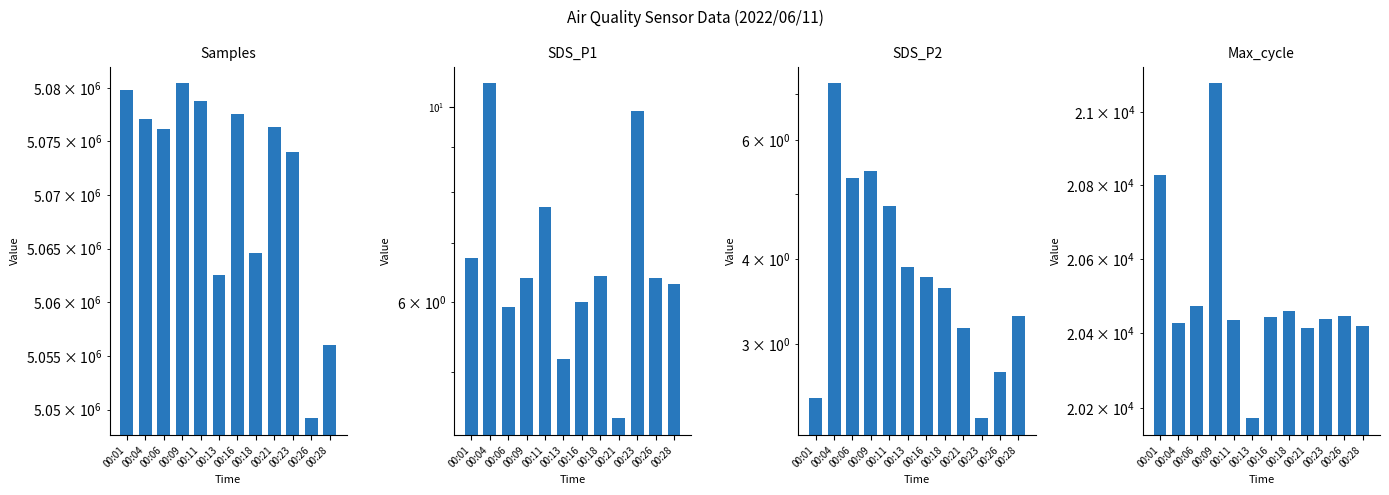

Which series changed the most between 00:01 and 00:06?

Samples